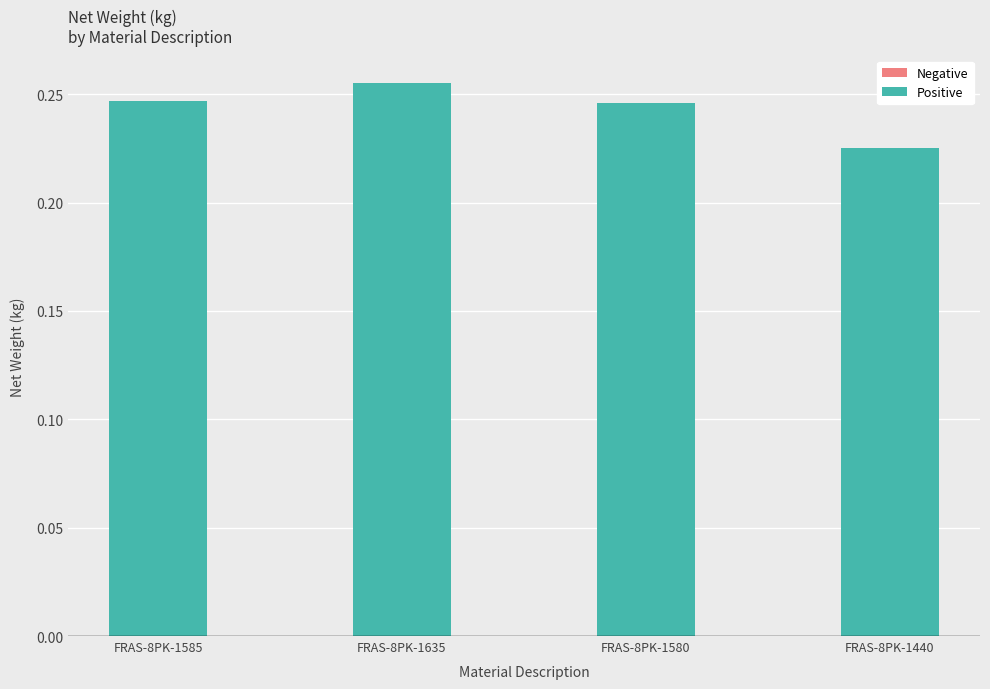

Are the bars grouped side by side (vs. stacked)?

No